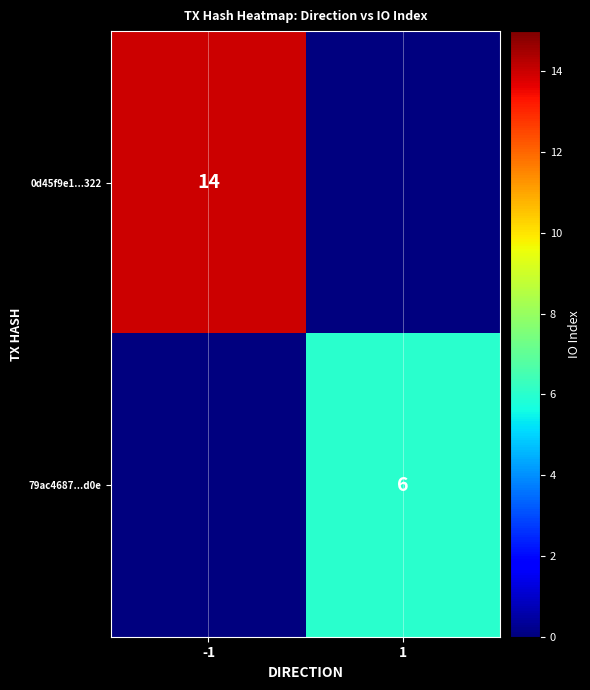

The value of 79ac4687...d0e at 1 is 3. True or false?

False